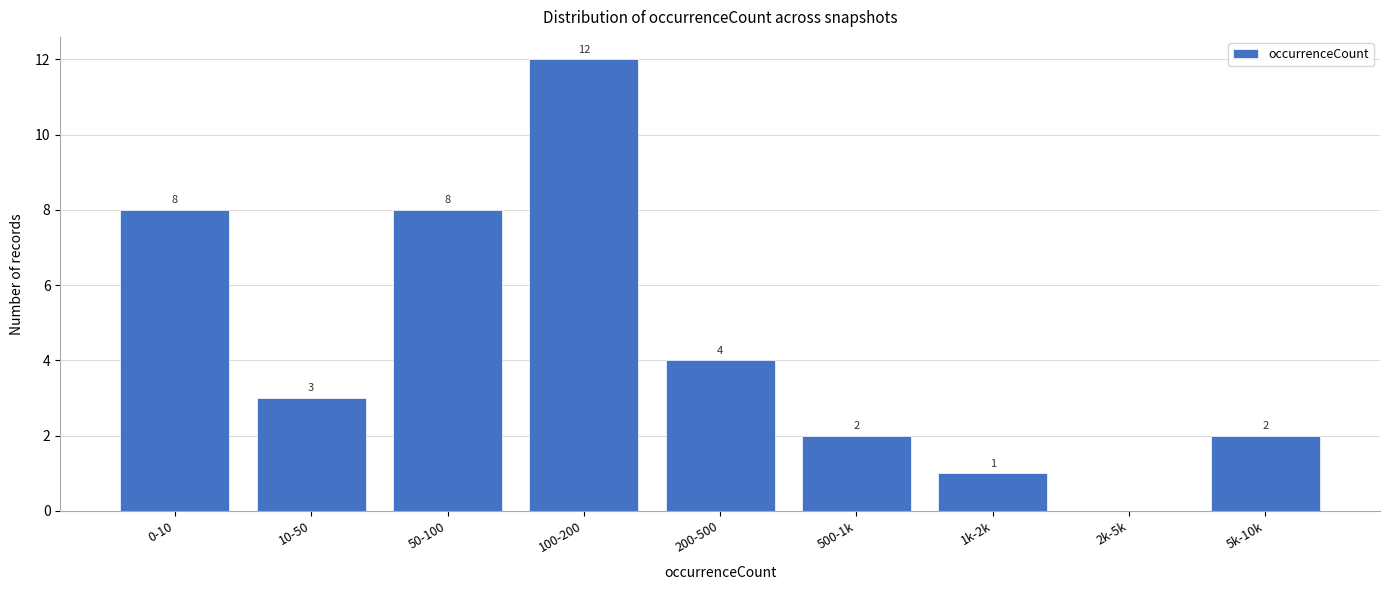

Reading left to right, transcribe all the data shown in this chart.

0-10=8	10-50=3	50-100=8	100-200=12	200-500=4	500-1k=2	1k-2k=1	2k-5k=0	5k-10k=2